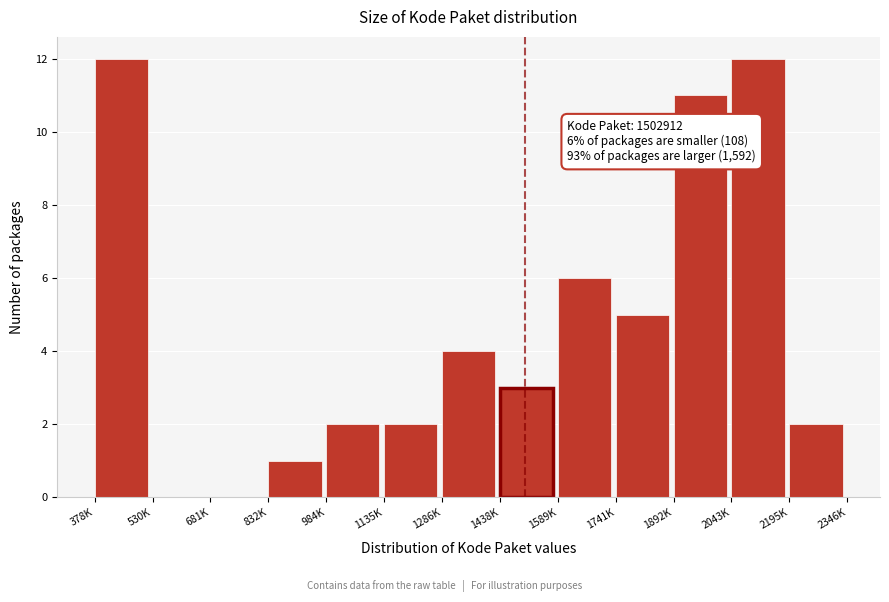

Reading left to right, what are all the values shown in this chart?

378K=12	530K=0	681K=0	832K=1	984K=2	1135K=2	1286K=4	1438K=3	1589K=6	1741K=5	1892K=11	2043K=12	2195K=2